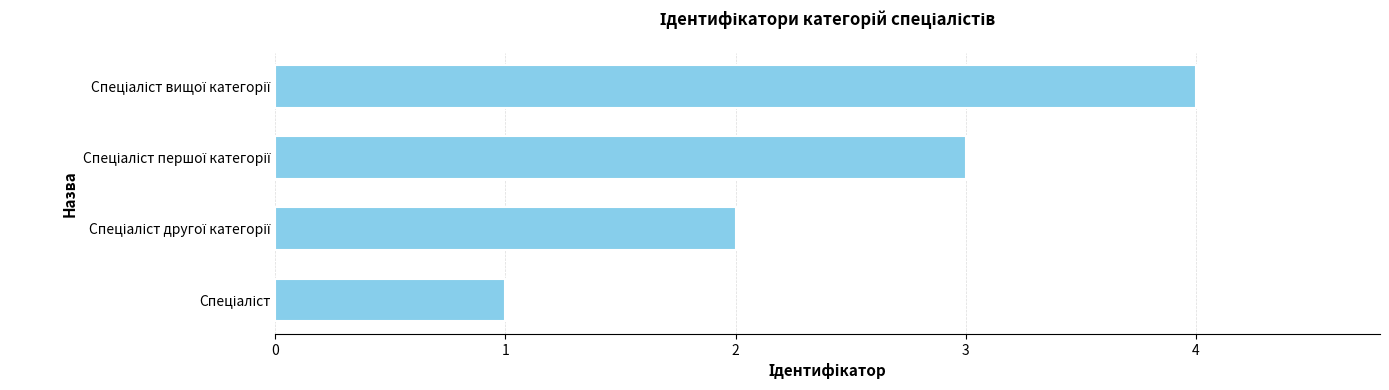

What is the sum of all values?

10